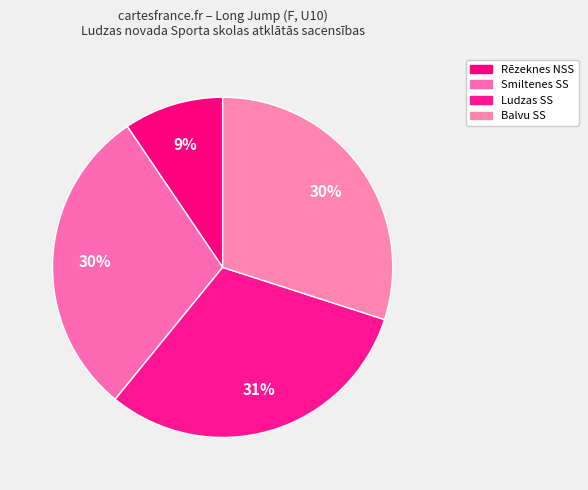

How many segments does this pie chart have?

4